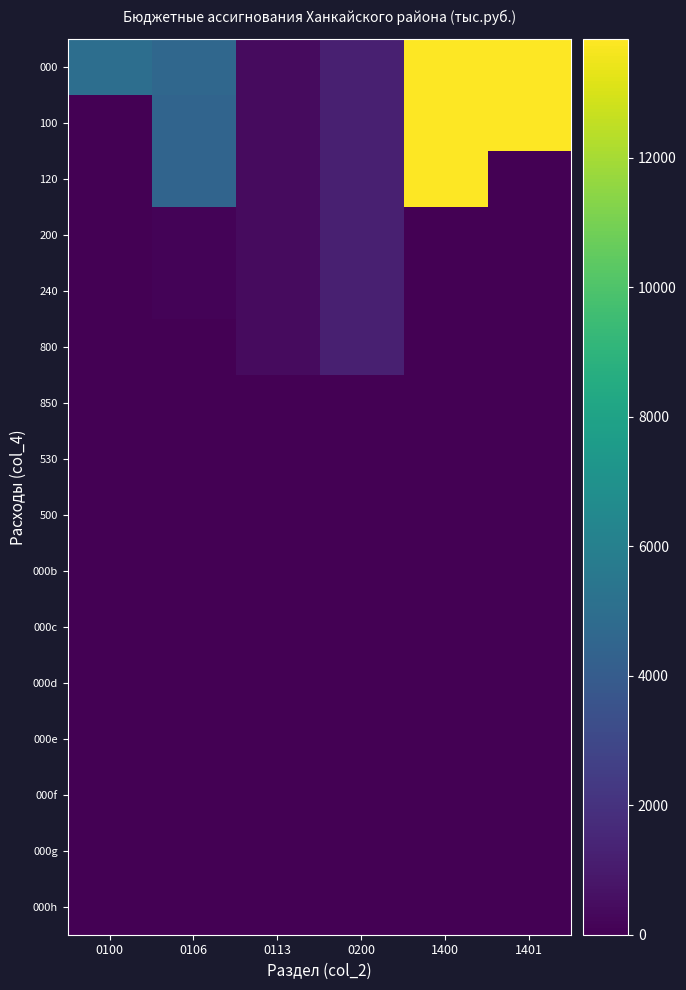

What is the total value across all series at 1401?

27670.0